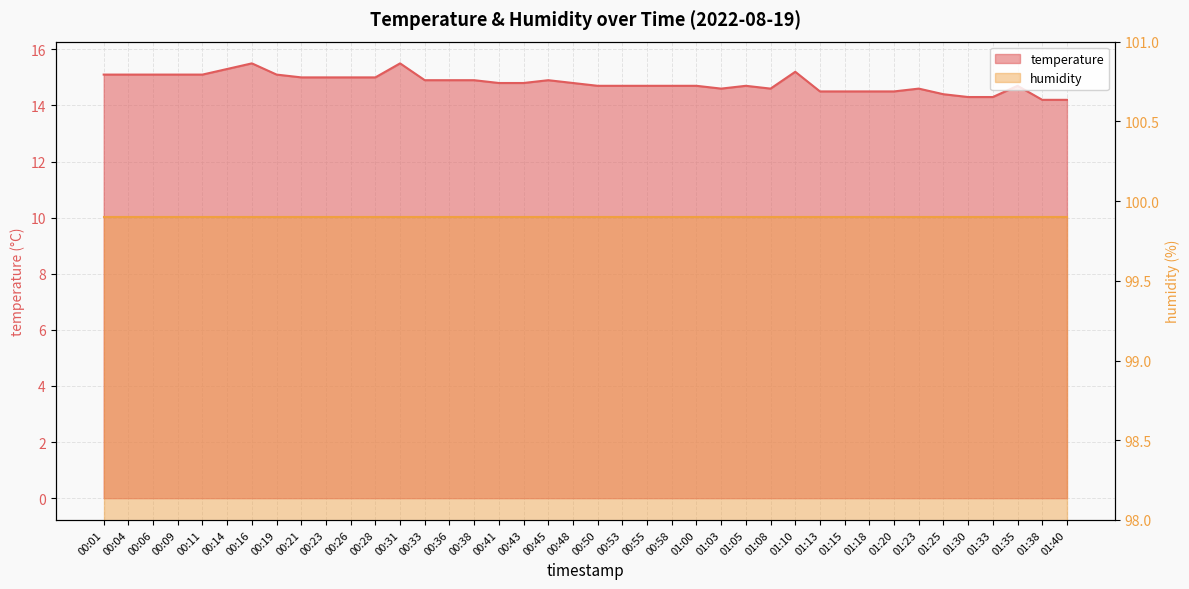

What position from the right is 00:01?

40